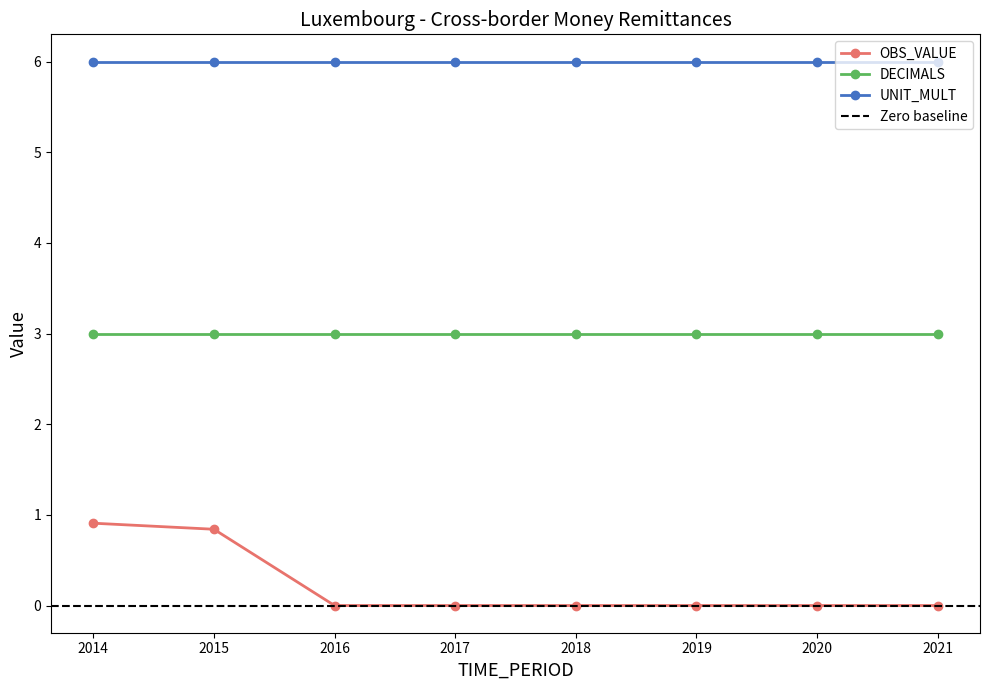

Which label corresponds to the smallest value in the chart?

2016